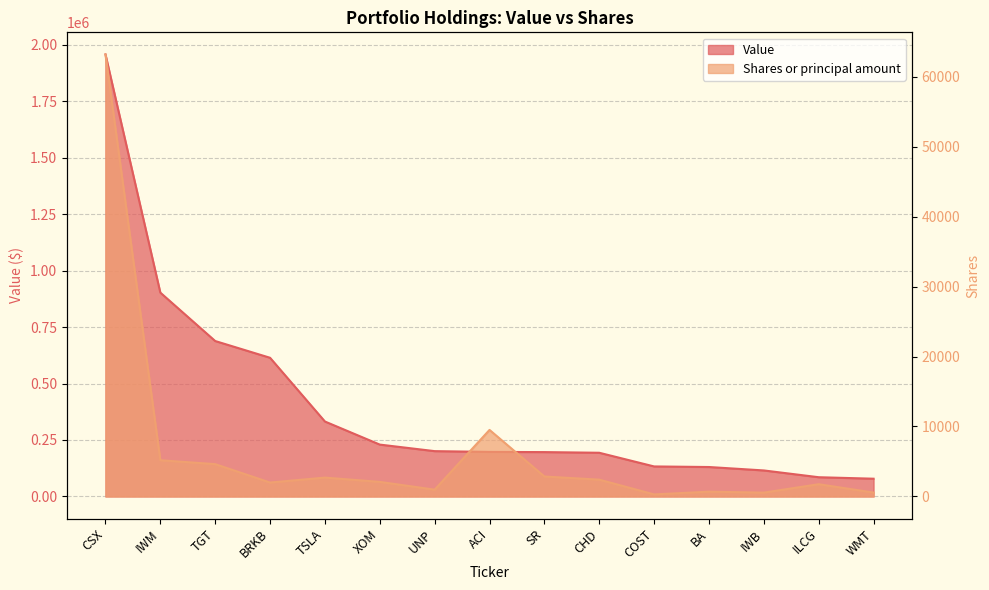

At which label does Shares or principal amount reach its minimum?

COST